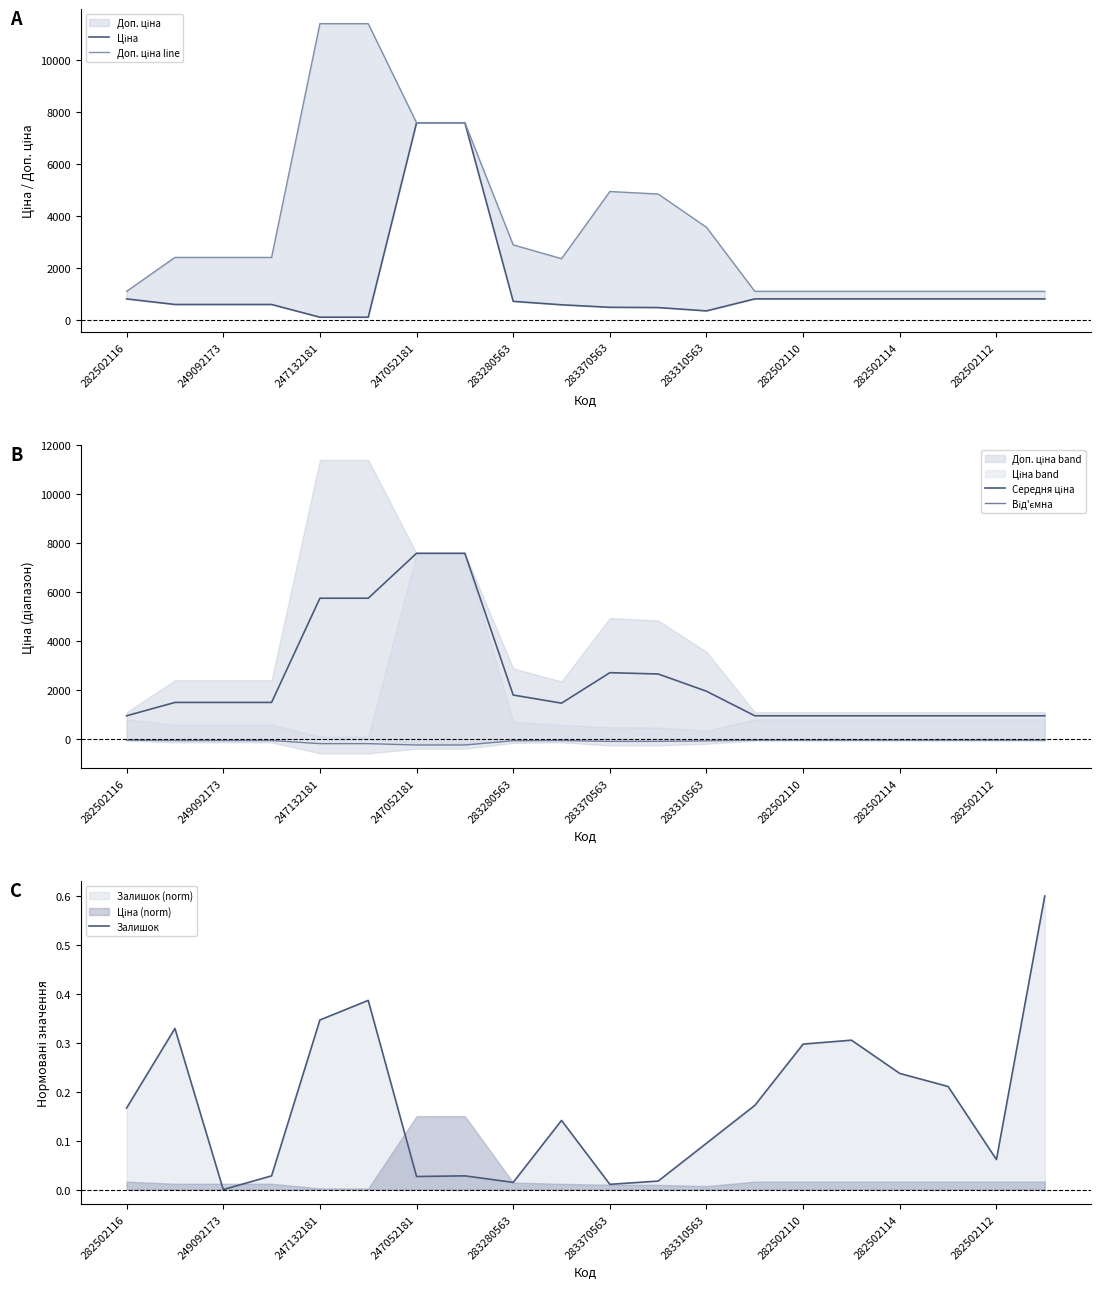

Is it true that Залишок equals 0.0 at 249092173?

True